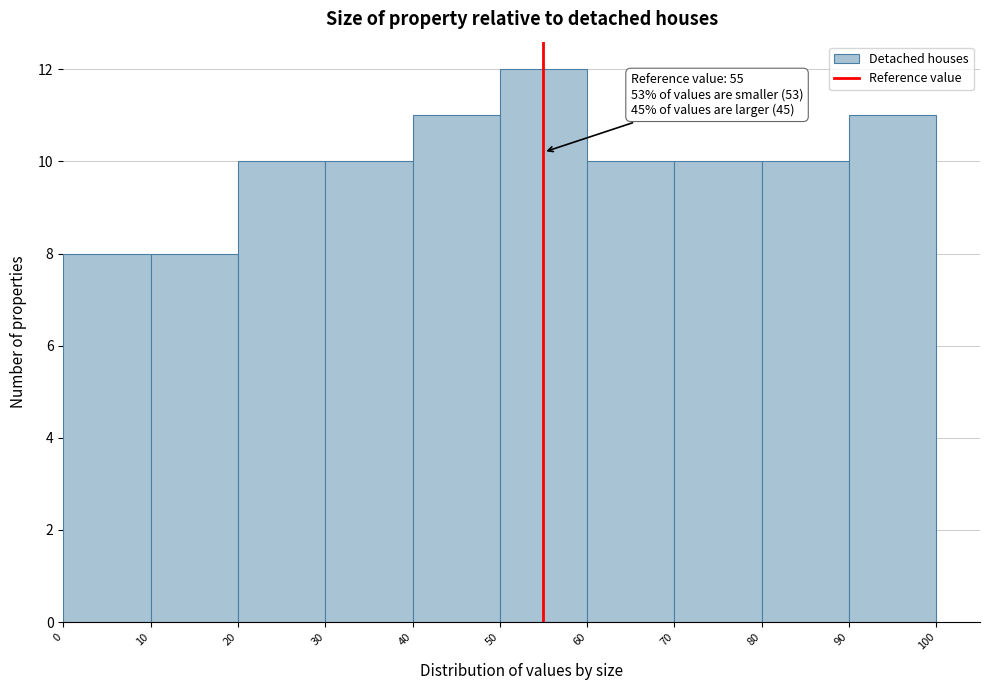

Which range on the x-axis has the tallest bar?

50 to 60